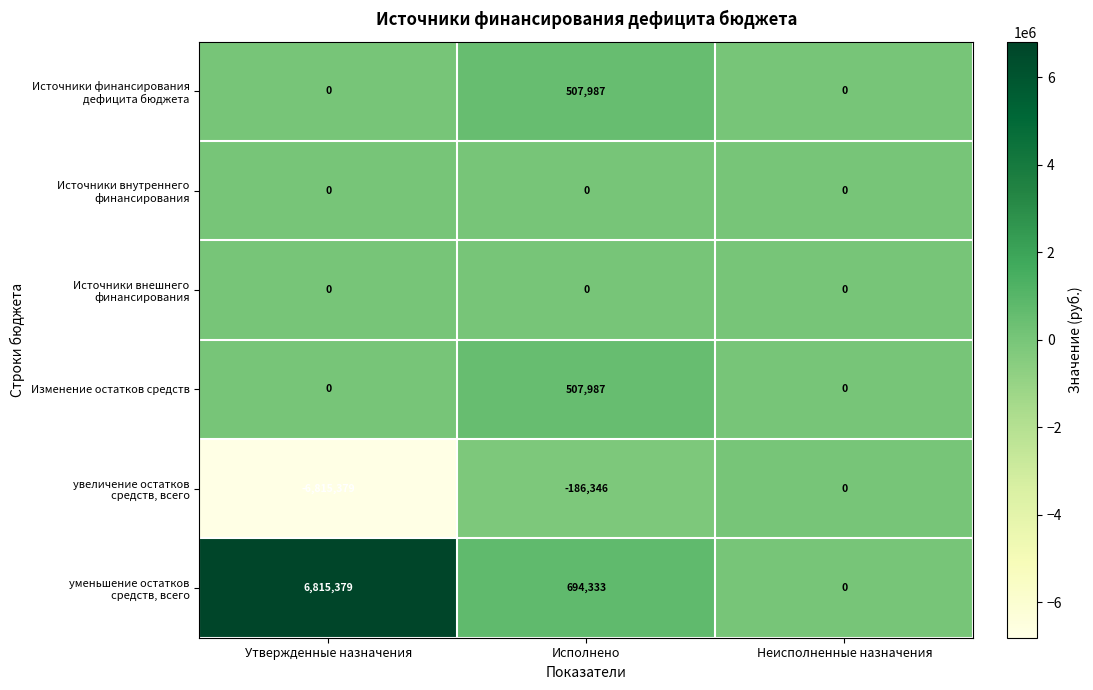

What is the difference between the maximum and second lowest values in the Изменение остатков средств series?

507987